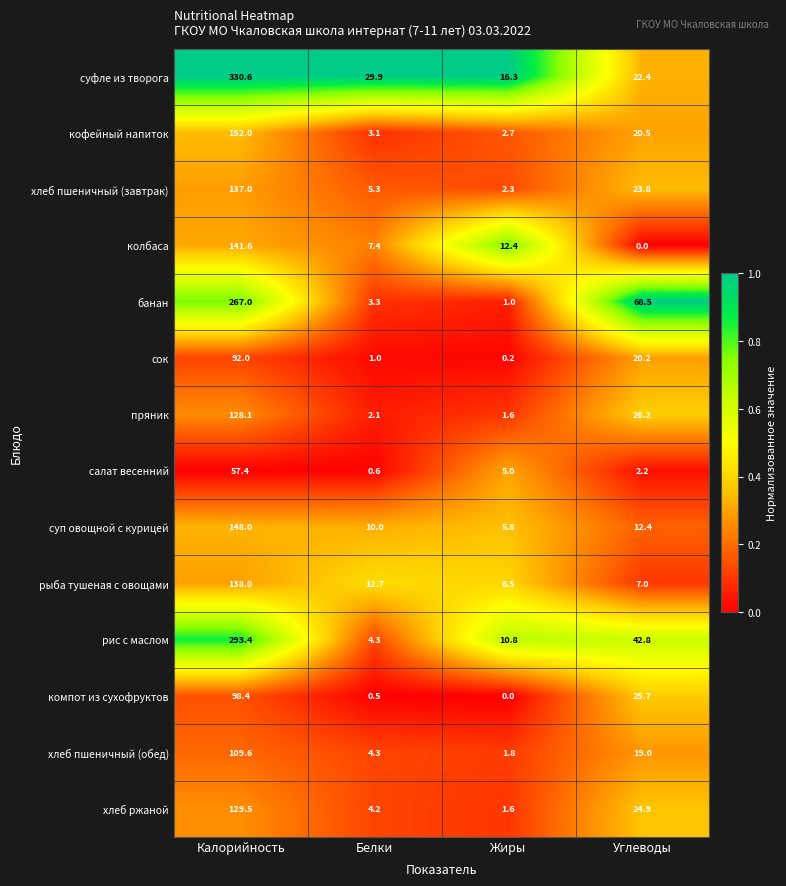

What is the difference between the maximum and minimum values in the хлеб пшеничный (завтрак) series?

134.7